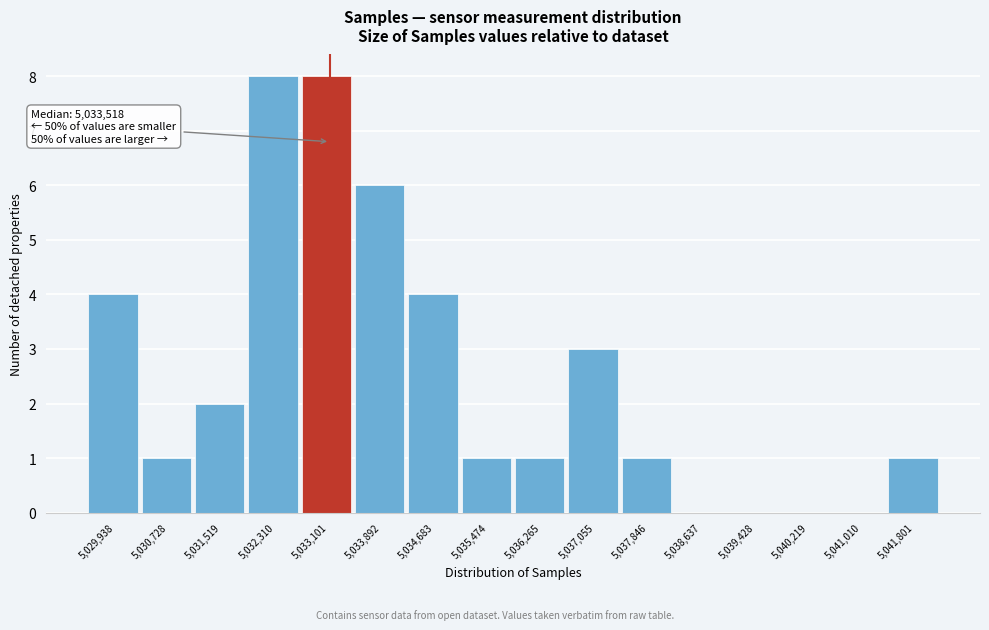

Reading left to right, extract all data points from this chart.

5,029,938=4	5,030,728=1	5,031,519=2	5,032,310=8	5,033,101=8	5,033,892=6	5,034,683=4	5,035,474=1	5,036,265=1	5,037,055=3	5,037,846=1	5,038,637=0	5,039,428=0	5,040,219=0	5,041,010=0	5,041,801=1